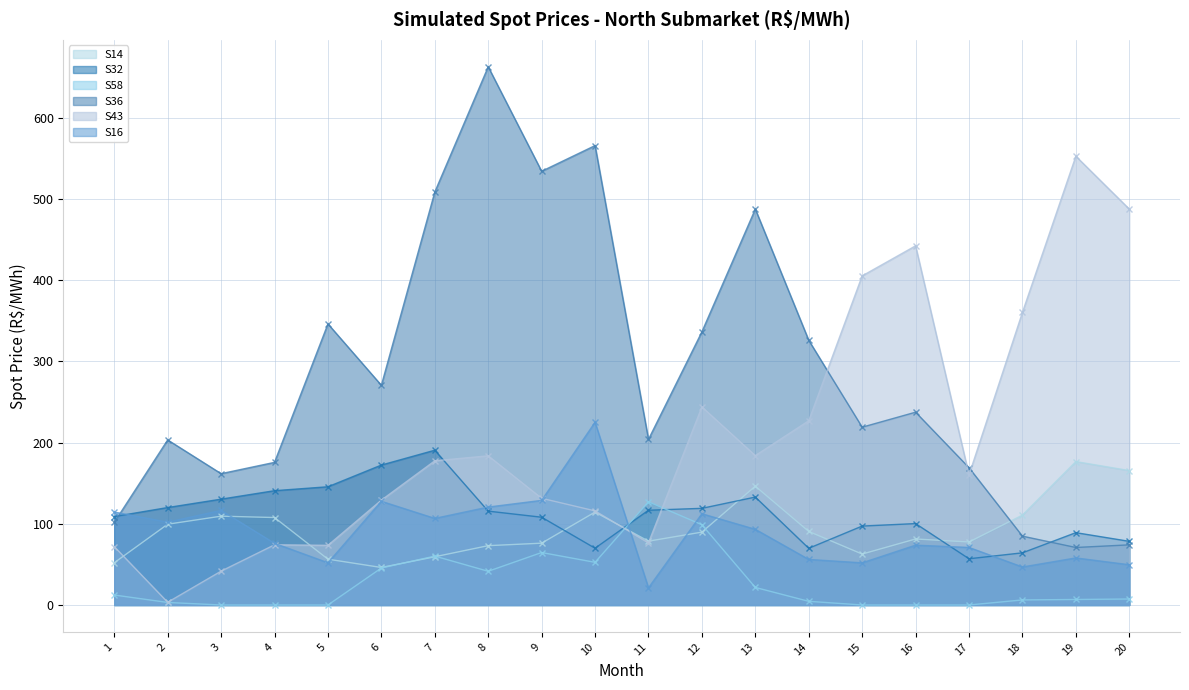

Where is S32 nearest to the value 123?

2